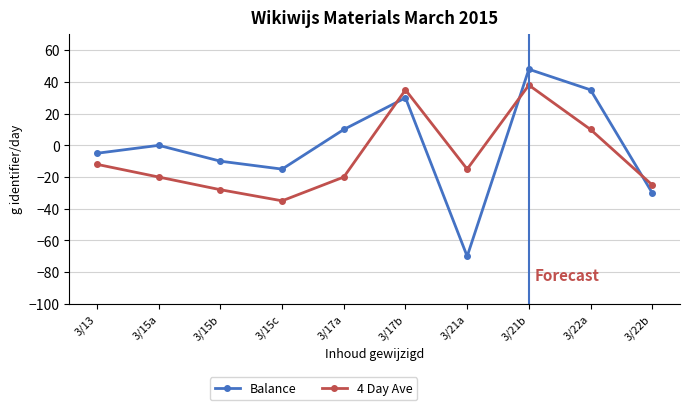

How many times do 4 Day Ave and Balance cross each other?

3